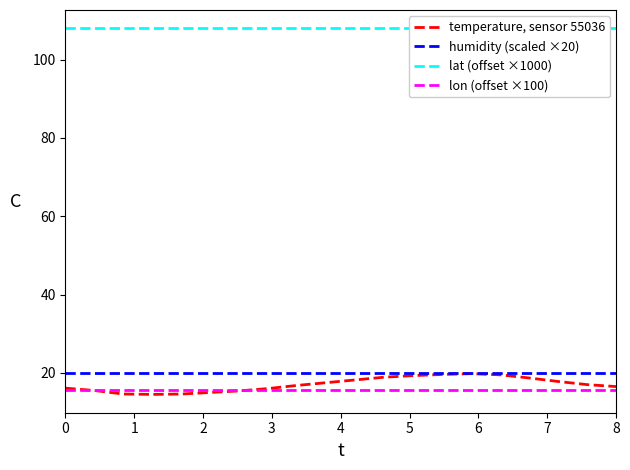

Rank the categories by temperature, sensor 55036 value from lowest to highest.

3, 2, 4, 5, 6, 1, 7, 0, 19, 8, 18, 9, 17, 10, 16, 11, 12, 15, 13, 14